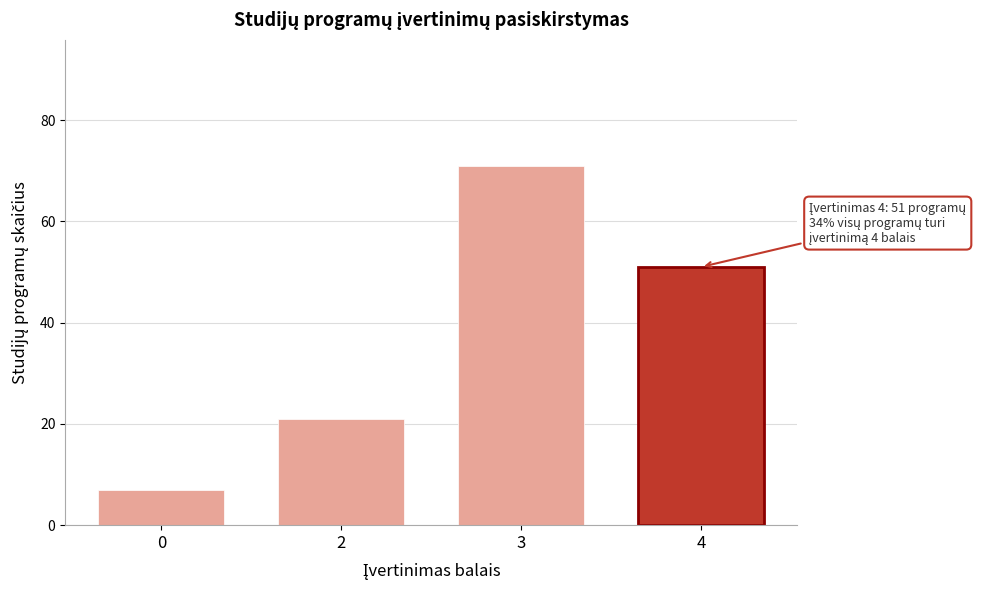

Reading left to right, what are all the values shown in this chart?

0=7	2=21	3=71	4=51